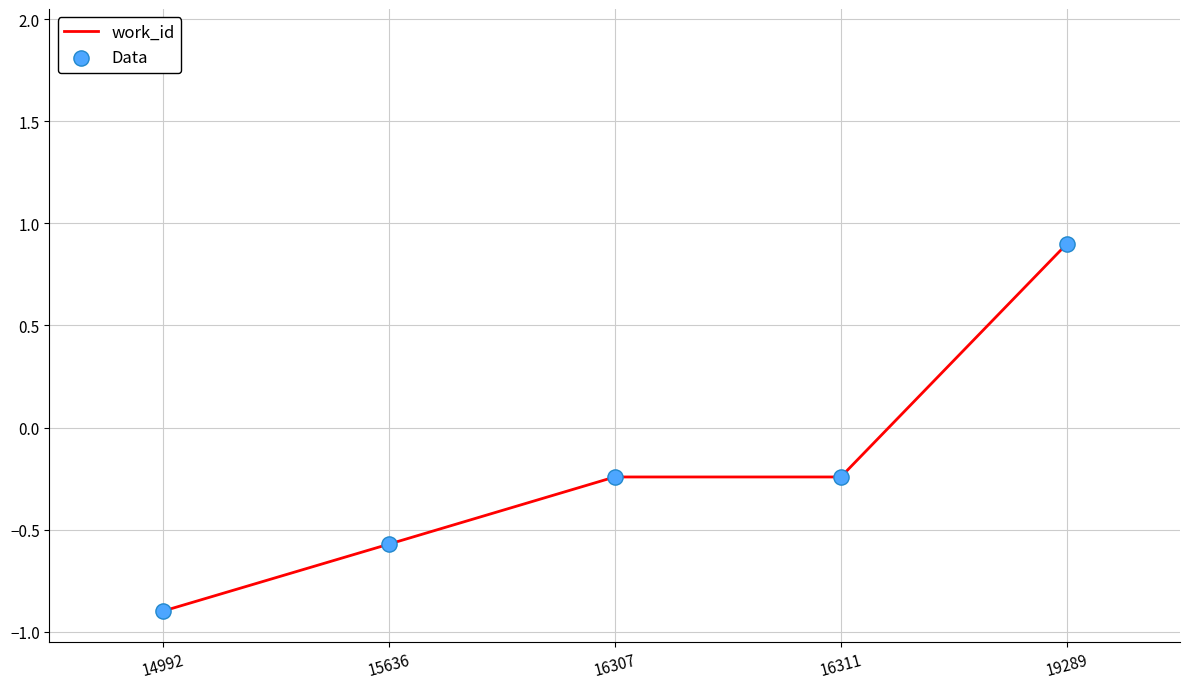

At which label does the data first exceed 0?

19289